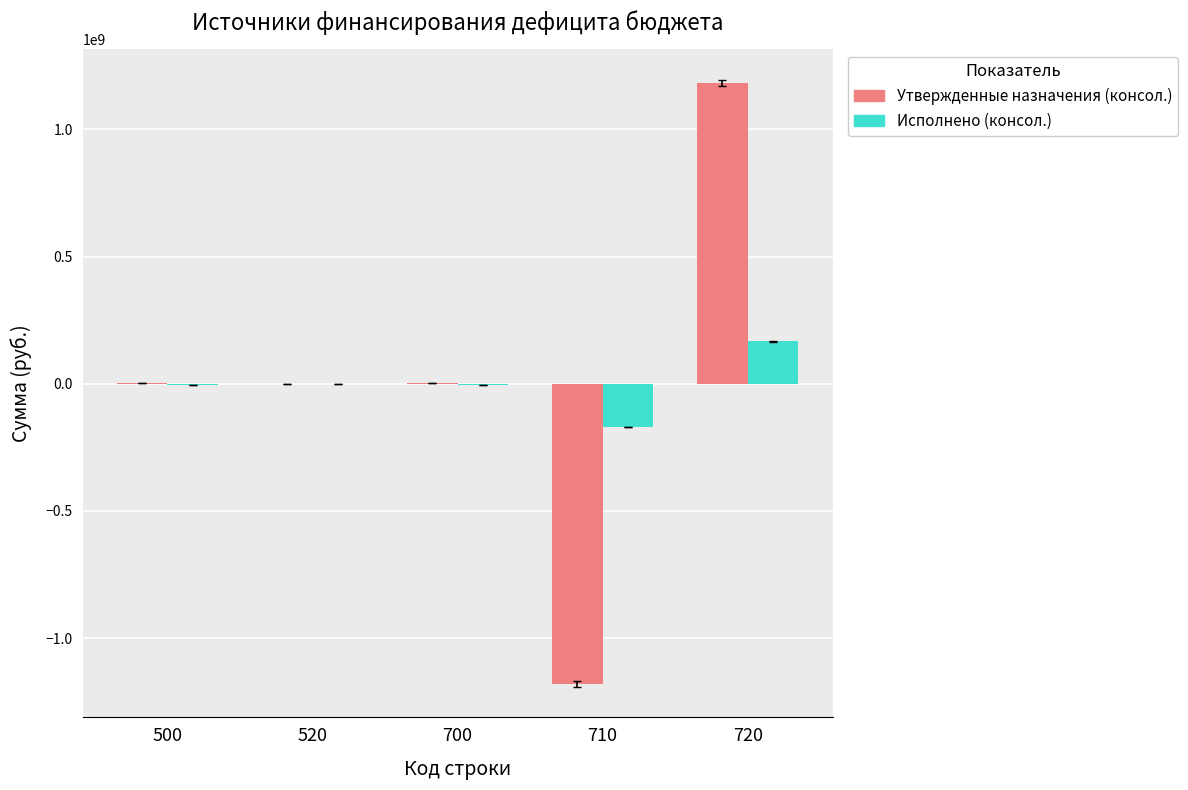

The value of Утвержденные назначения (консол.) at 710 is -1180853272.6. True or false?

True